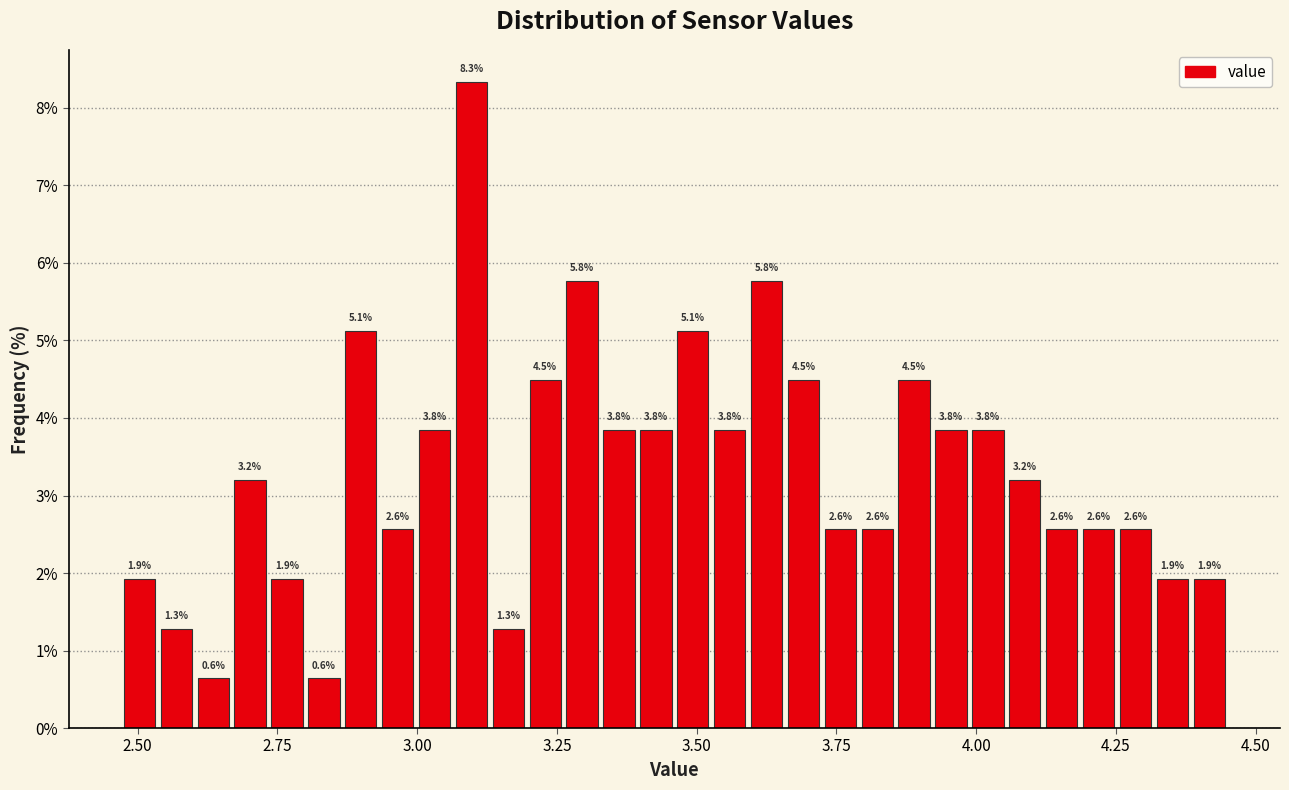

Around what value on the x-axis is the tallest bar? Give the approximate position of its centre, as read against the axis.

3.10